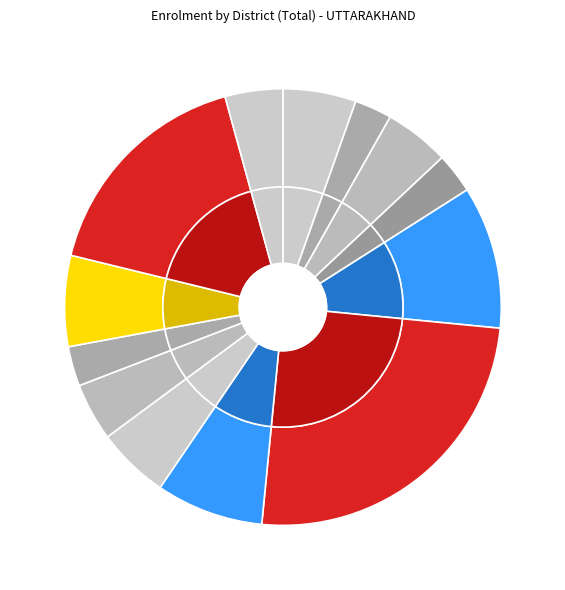

Is there a majority slice in this chart?

No